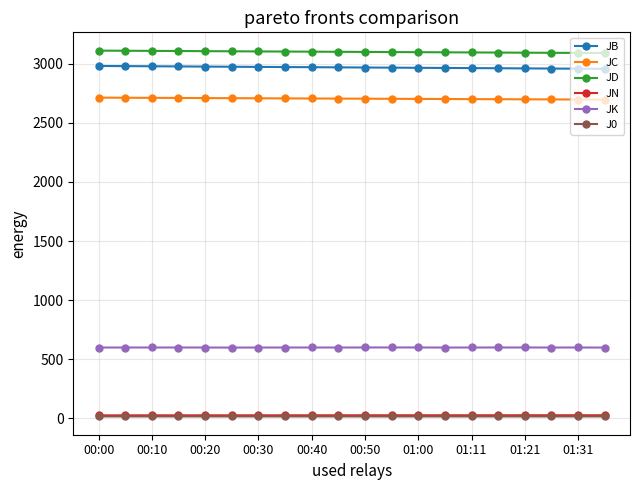

True or false: JB and JK cross at least once.

False